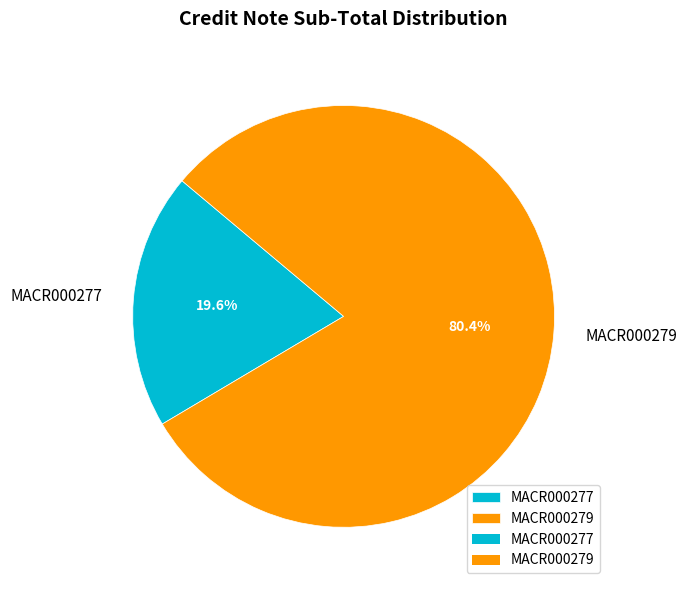

Rank the categories by value from lowest to highest.

MACR000277, MACR000279